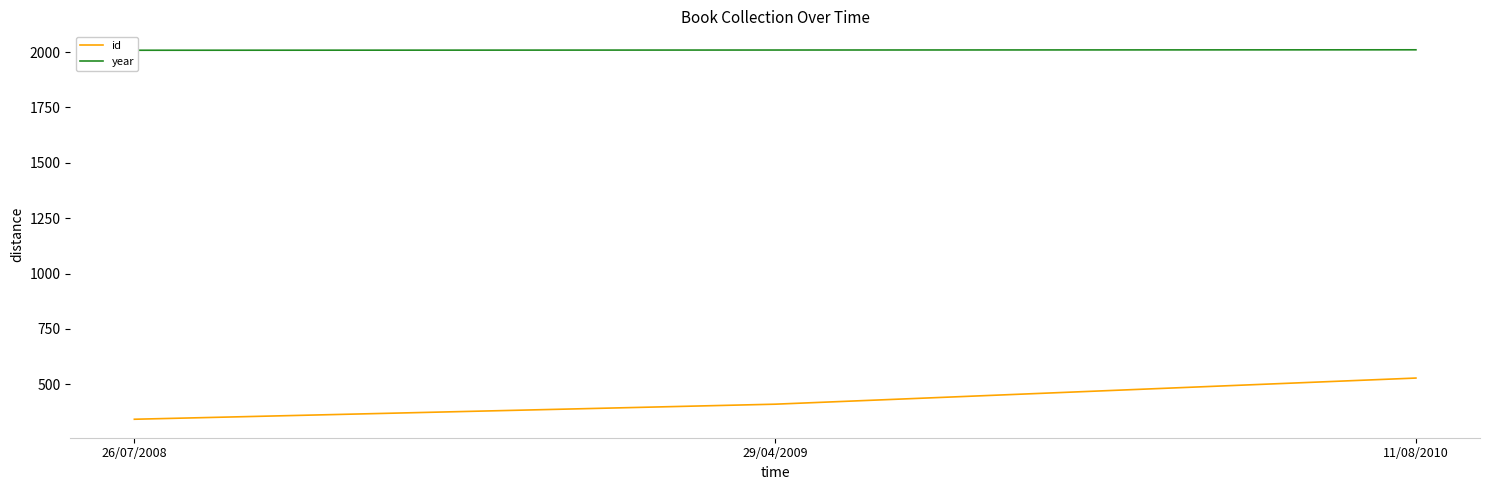

The value of year at 11/08/2010 is 2010. True or false?

True